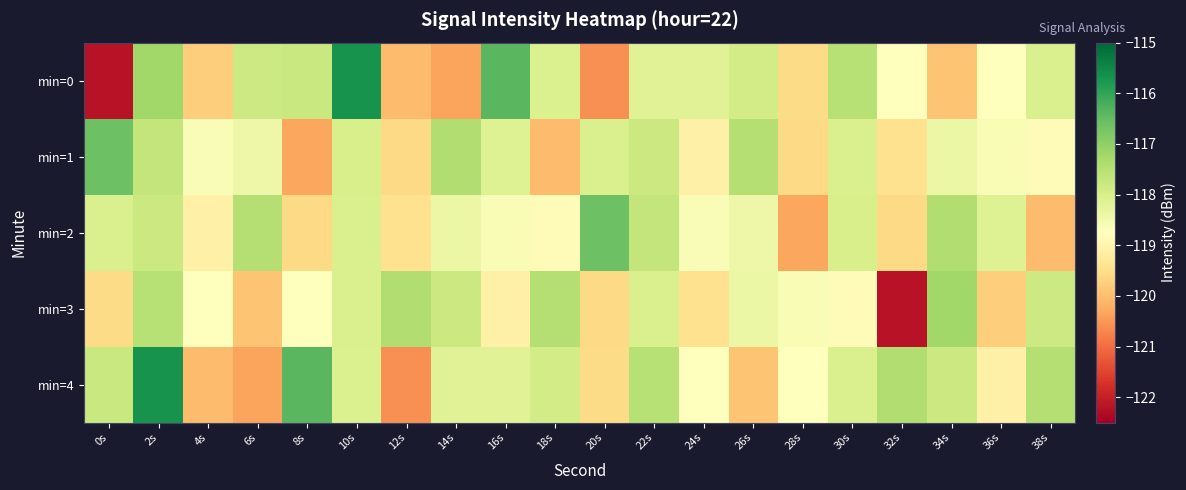

What is the total value across all series at 0s?

-594.1